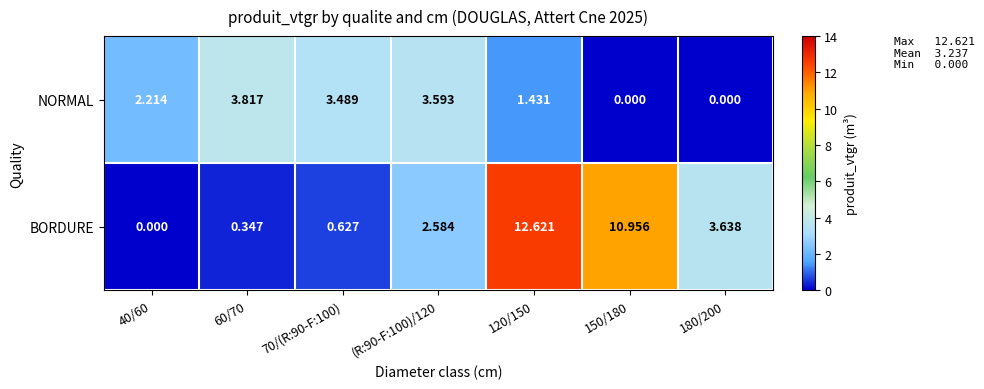

Which series has the largest total across all categories?

BORDURE